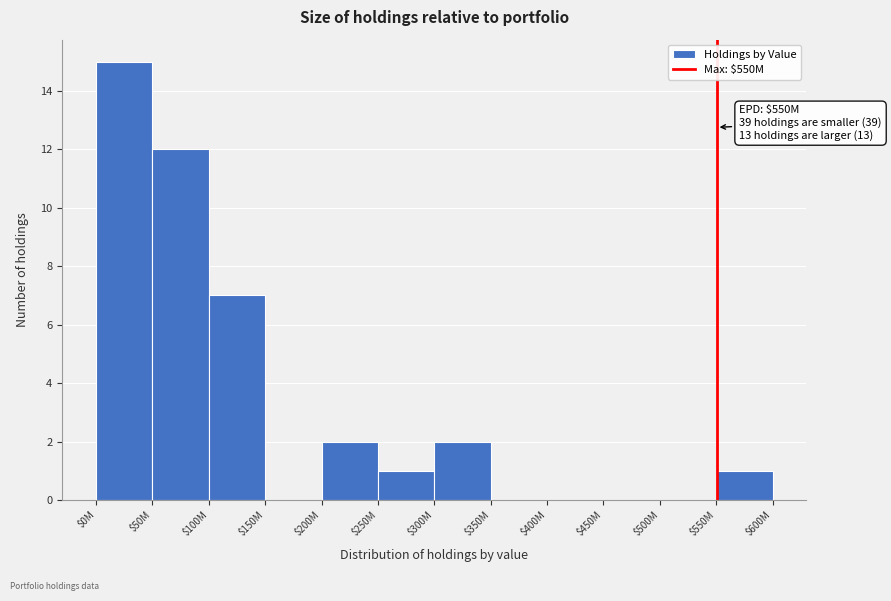

What is the greatest value displayed?

15